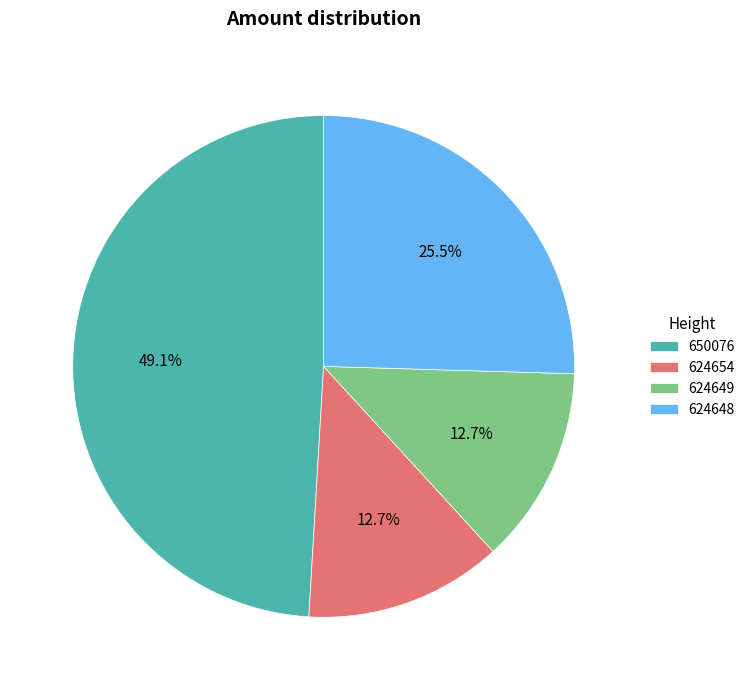

Combined, what portion of the pie is 624649 and 624648?

38.2%